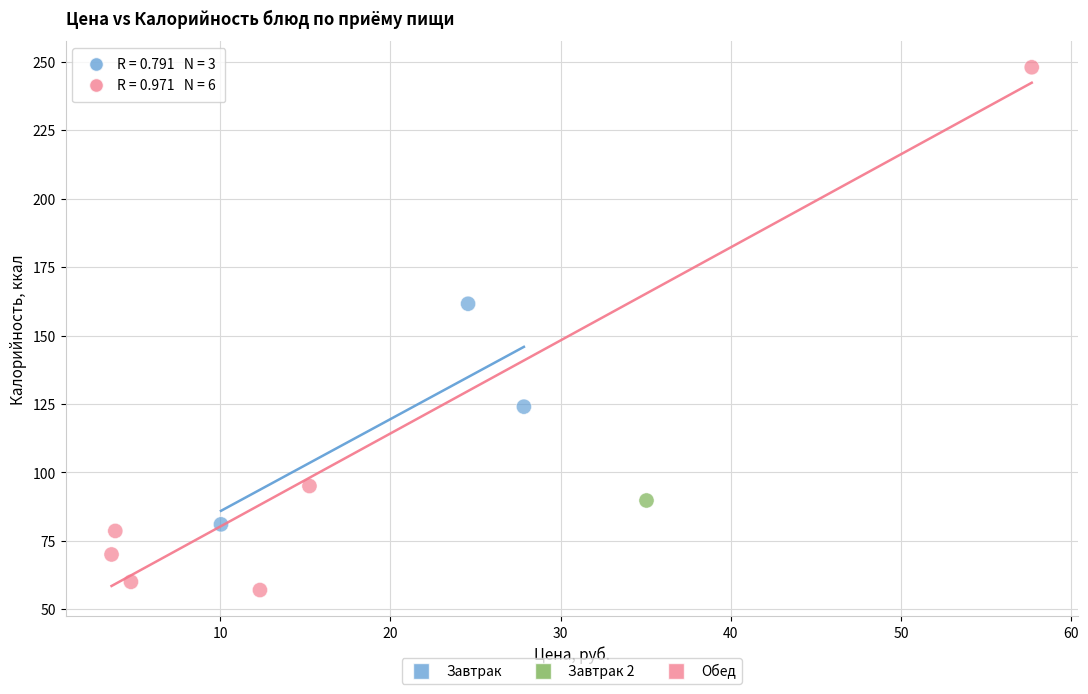

What are all the series names shown in the legend?

Завтрак, Завтрак 2, Обед